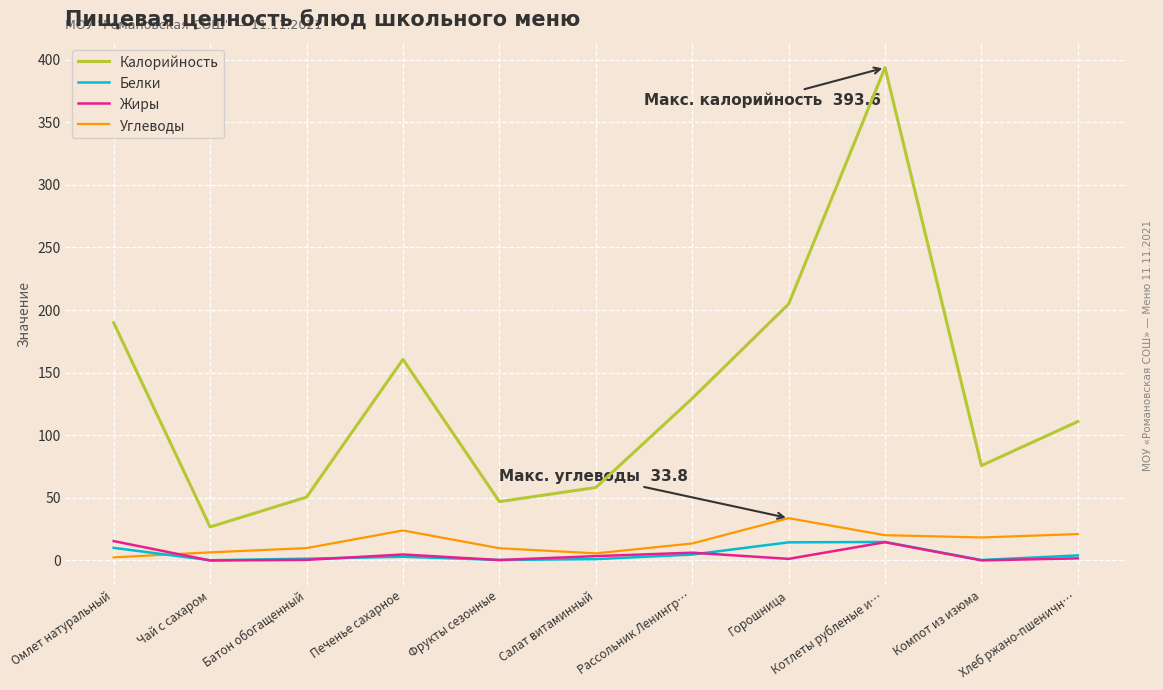

What is the total value across all series at Котлеты рубленые и…?

443.2